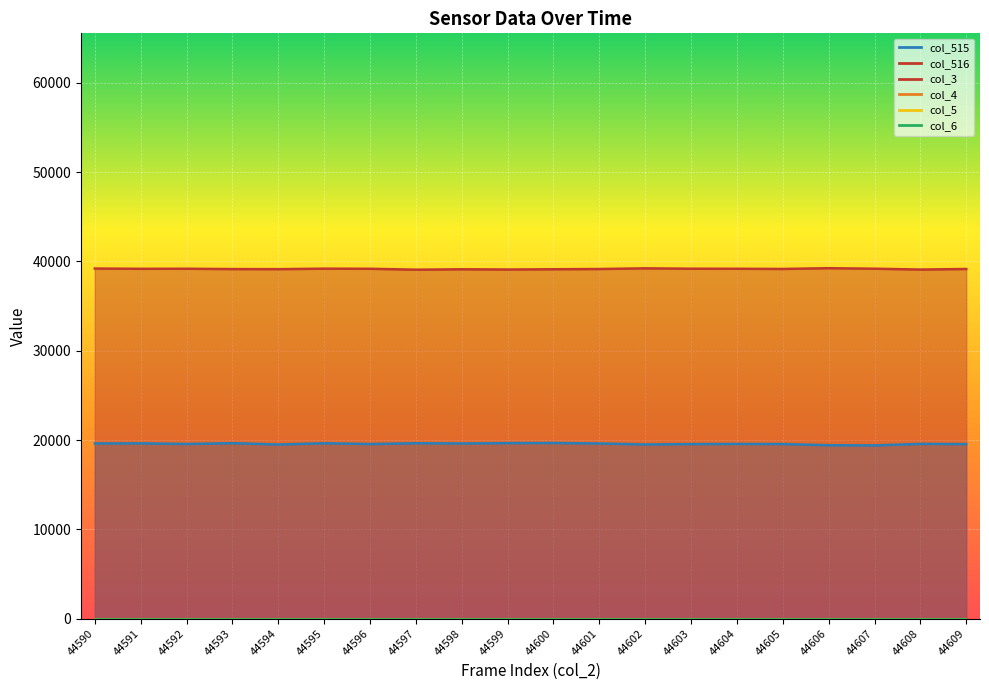

Which series has the widest spread of values?

col_515